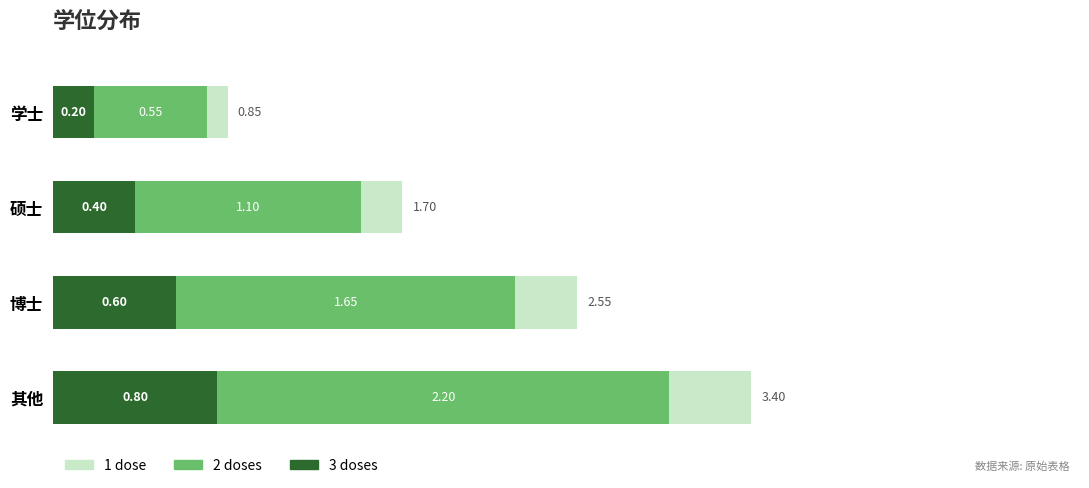

At which label does 3 doses reach its minimum?

学士